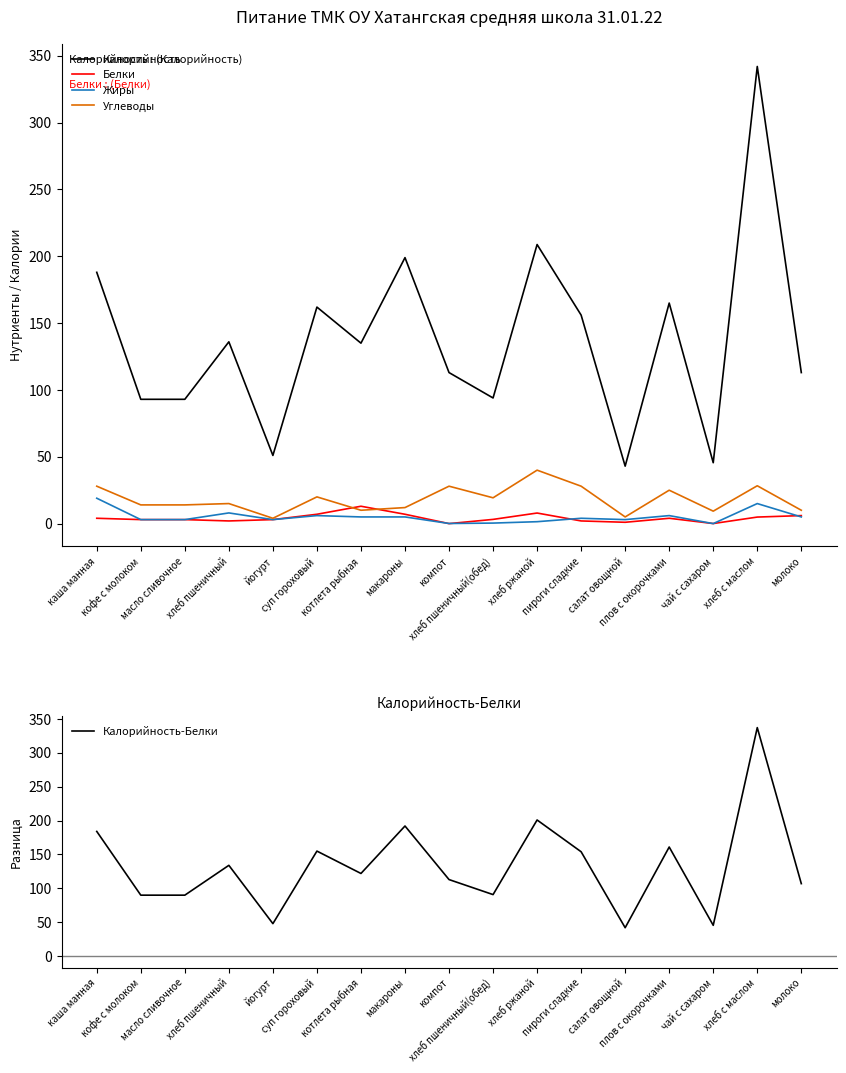

Is the value of Углеводы at компот greater than the value of Белки at суп гороховый?

Yes